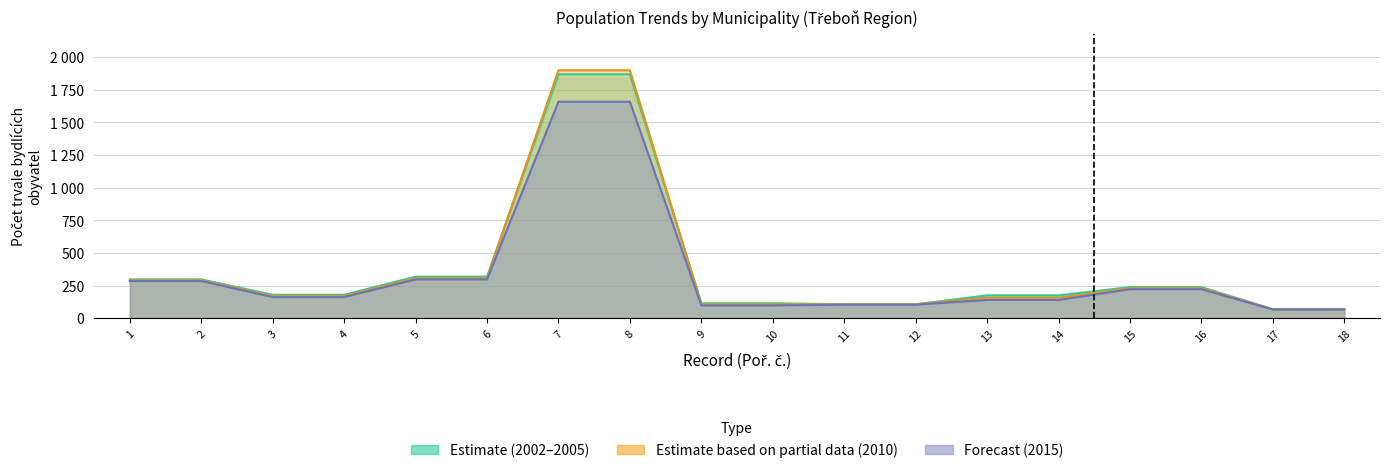

The value of 2002 at 2 is 298. True or false?

True